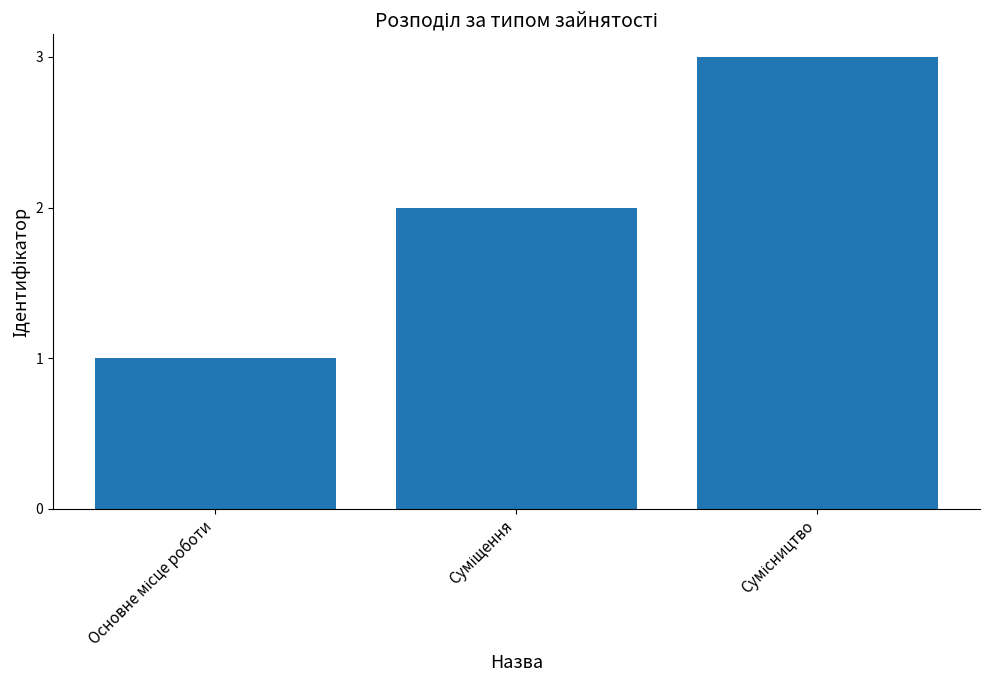

Count the values in the range 1 to 3.

3